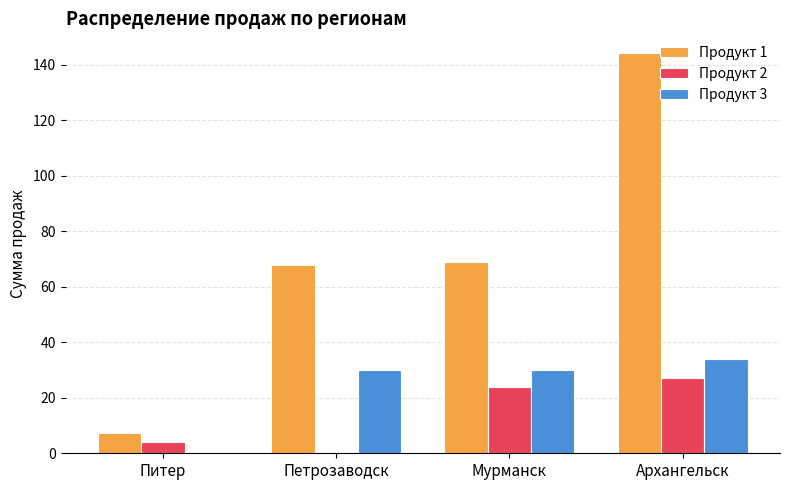

How many positive values does the Продукт 3 series have?

3